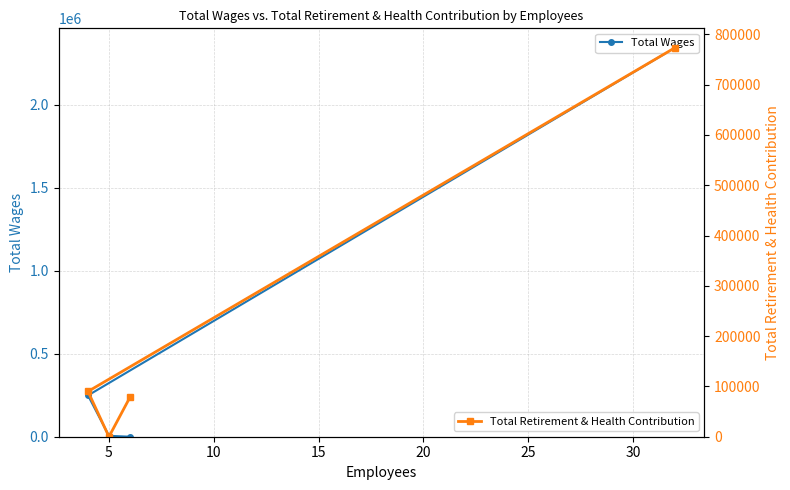

What is the average value of the Total Wages series?

649464